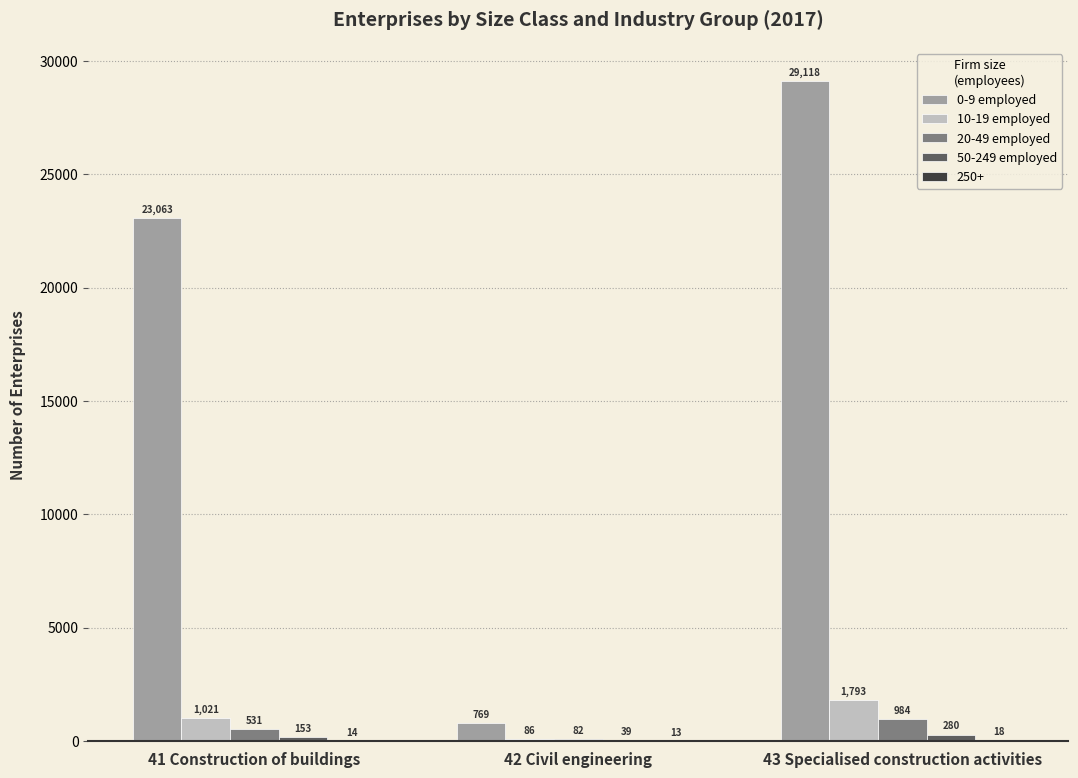

Does the chart contain stacked bars?

No